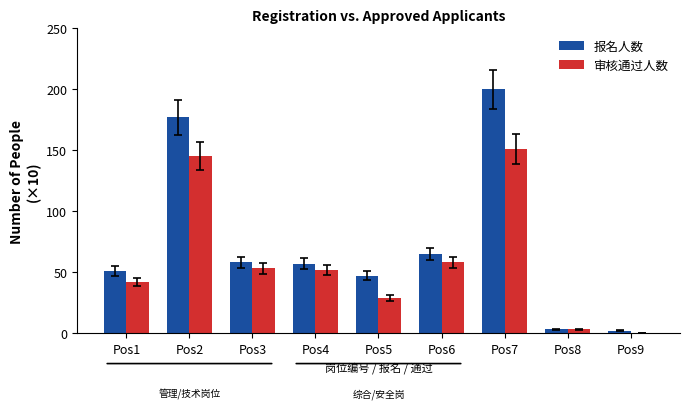

Which category has the highest value in the 审核通过人数 series?

Pos7